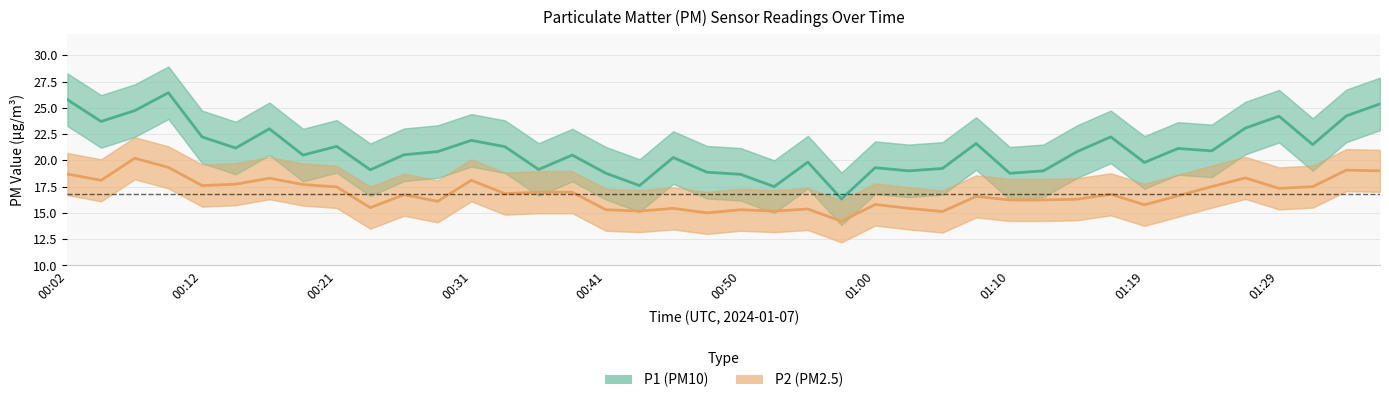

Which label corresponds to the smallest value in the chart?

00:58